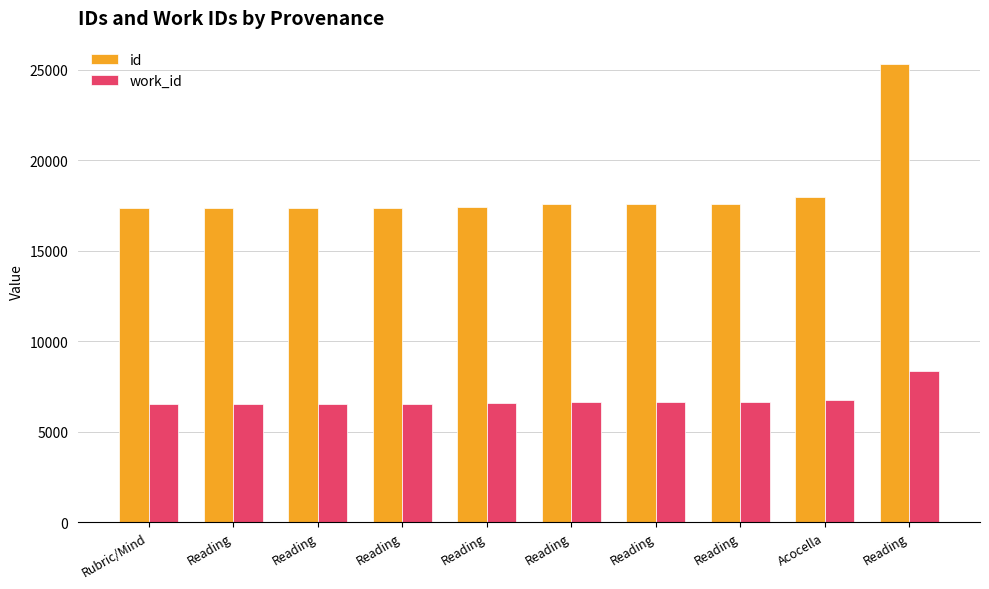

What is the difference between the second highest and minimum values in the work_id series?

220